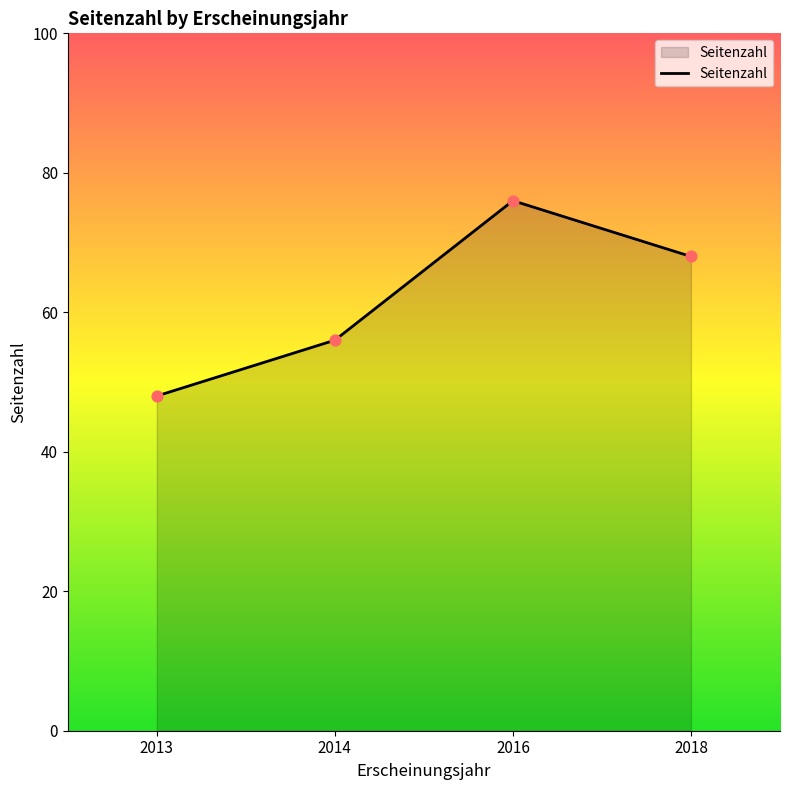

Approximately how many times larger is the value at 2014 compared to 2013?

1.2